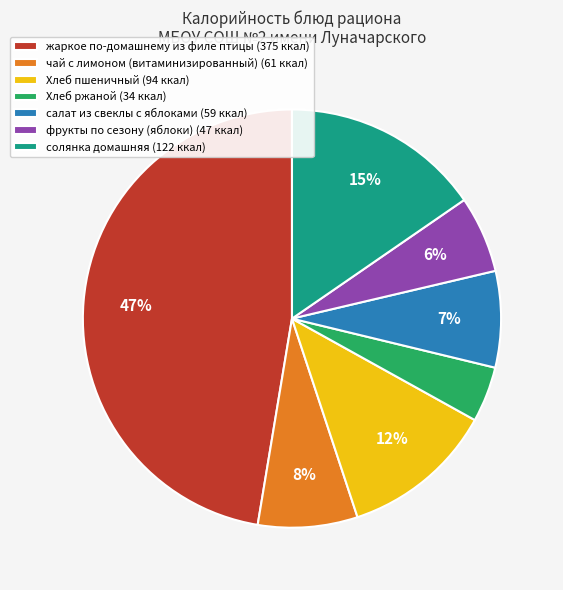

The Хлеб пшеничный slice represents 3% of the pie. True or false?

False